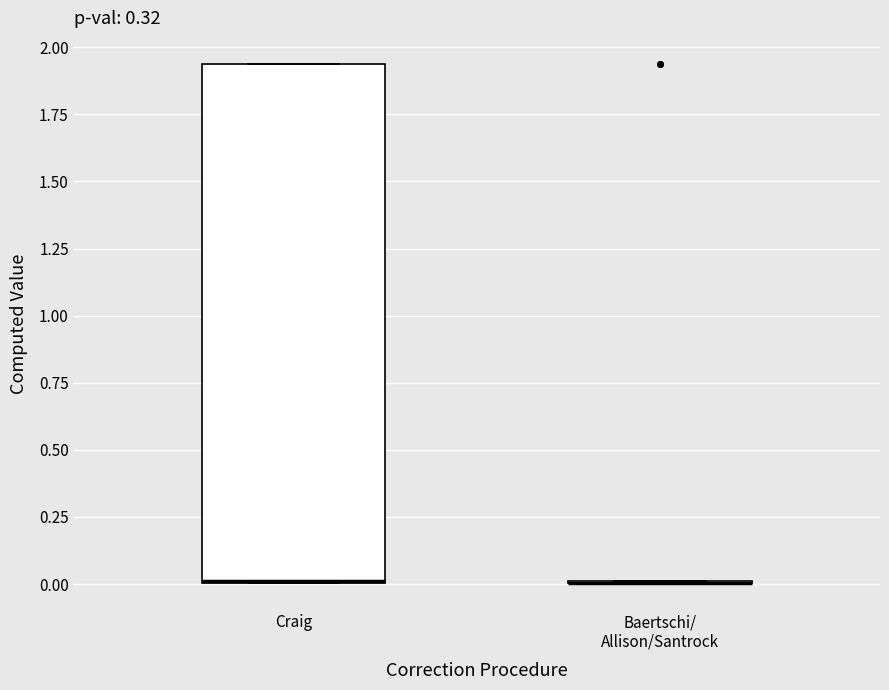

Reading left to right, read every box against the y-axis: the position of its median line, the range the box covers, and the ends of its whiskers. The values are not printed on the chart, so give them approximately, as read against the axis.

Craig: median 0.00 (drawn on the box's lower edge), box 0.00 to 1.95, whiskers 0.00 to 1.95
Baertschi/ Allison/Santrock: box collapsed to a line at 0.00, whiskers 0.00 to 0.00